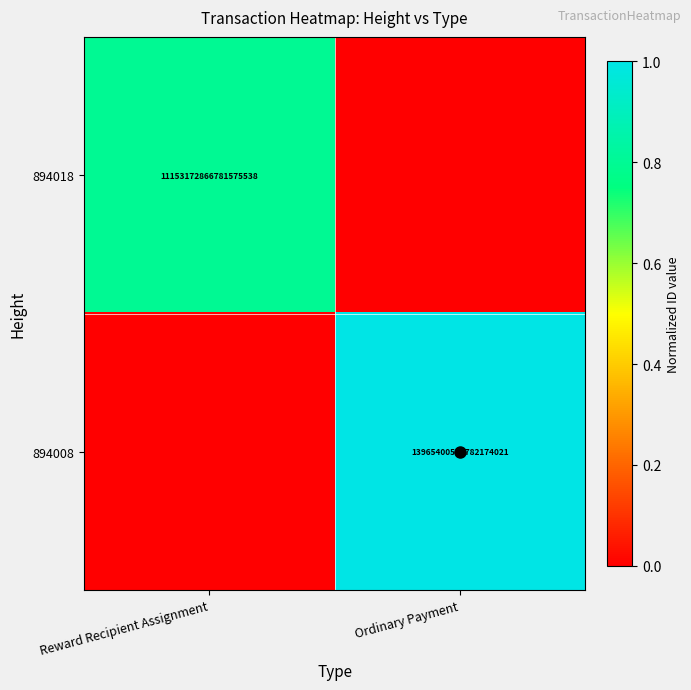

The value of 894008 at Ordinary Payment is 8004548418228989952. True or false?

False